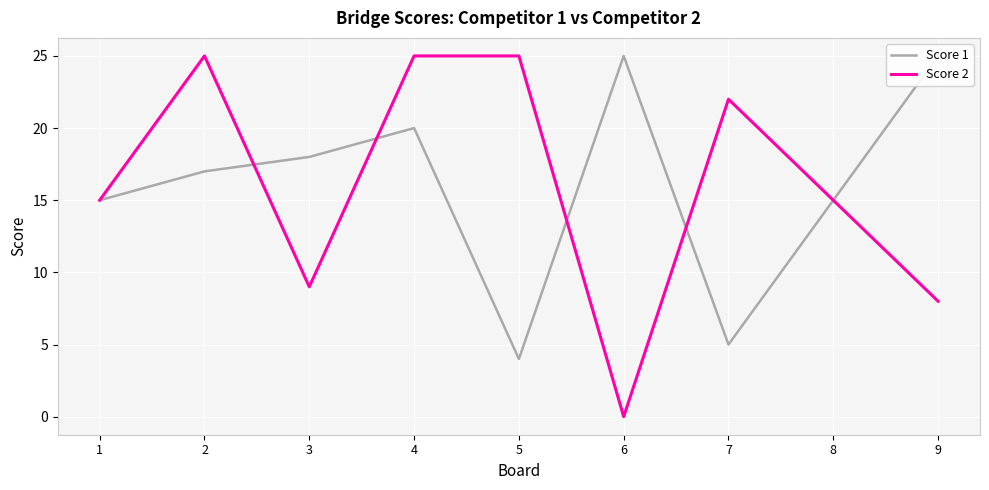

Where is the first local maximum for Score 2?

2